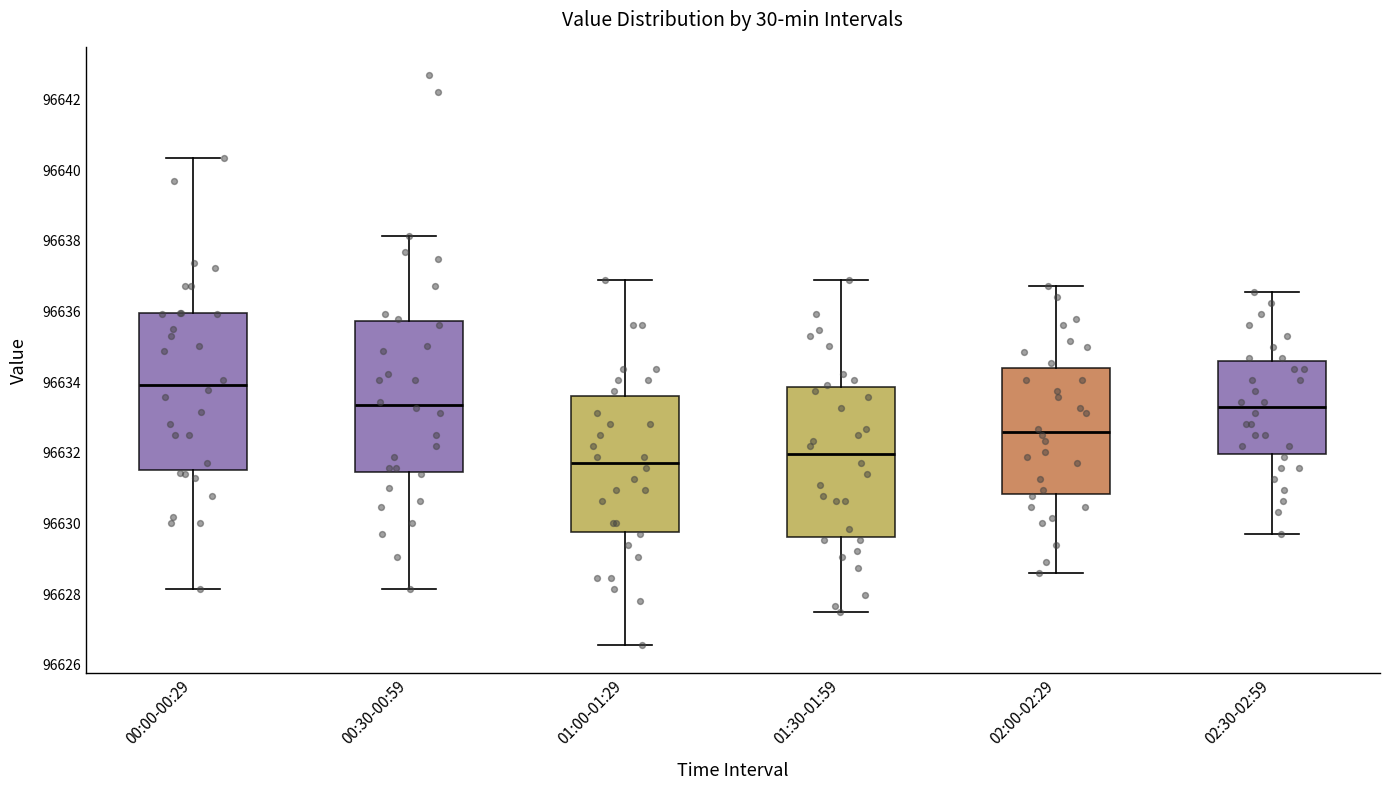

Which box has the lowest median line?

01:00-01:29